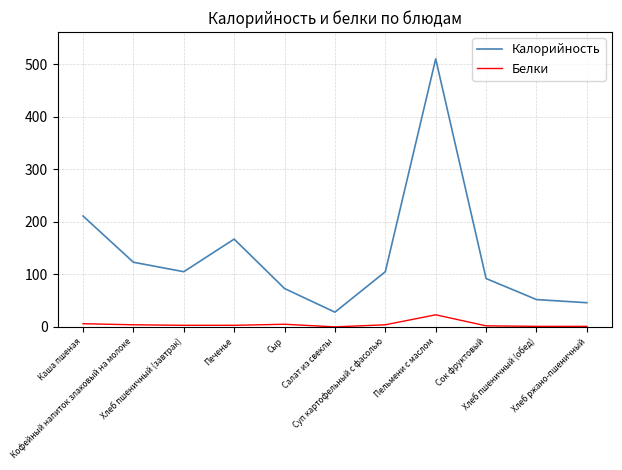

Rank the series by their maximum value, from lowest to highest.

Белки, Калорийность